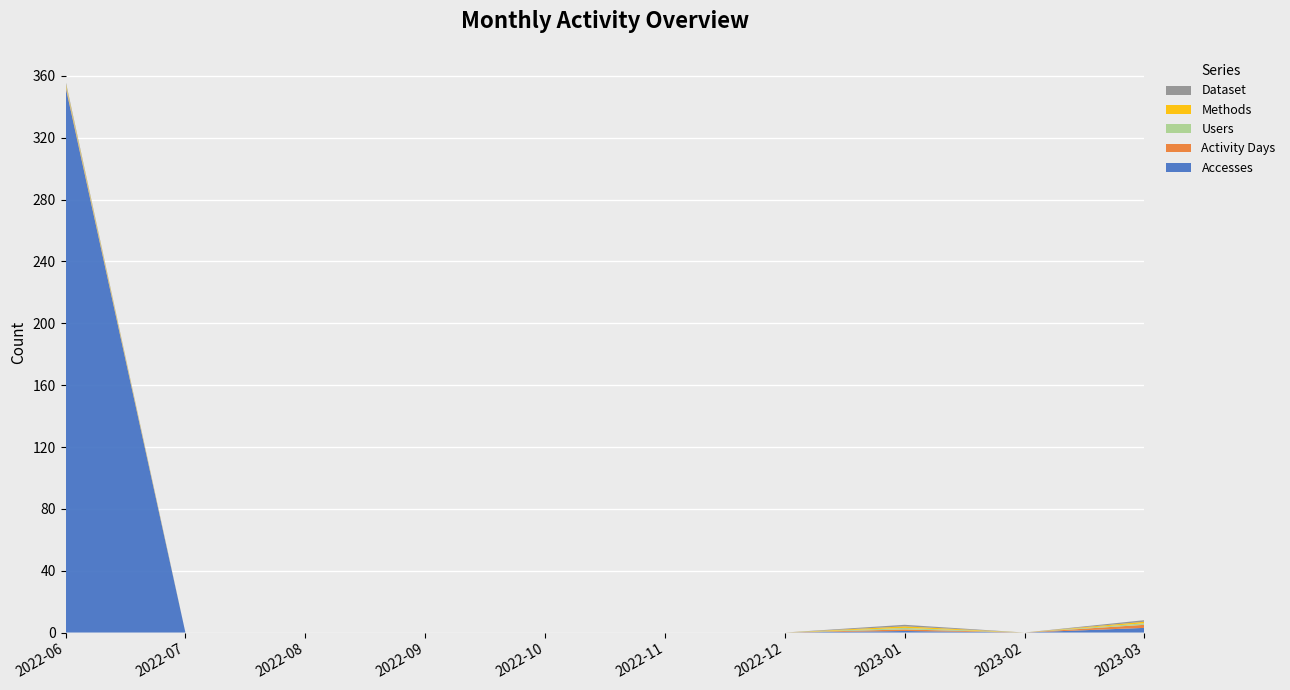

Reading left to right, what are all the values shown in this chart?

Accesses: 353	0	0	0	0	0	0	1	0	3
Activity Days: 1	0	0	0	0	0	0	1	0	2
Users: 1	0	0	0	0	0	0	1	0	1
Methods: 1	0	0	0	0	0	0	1	0	1
Dataset: 1	0	0	0	0	0	0	1	0	1